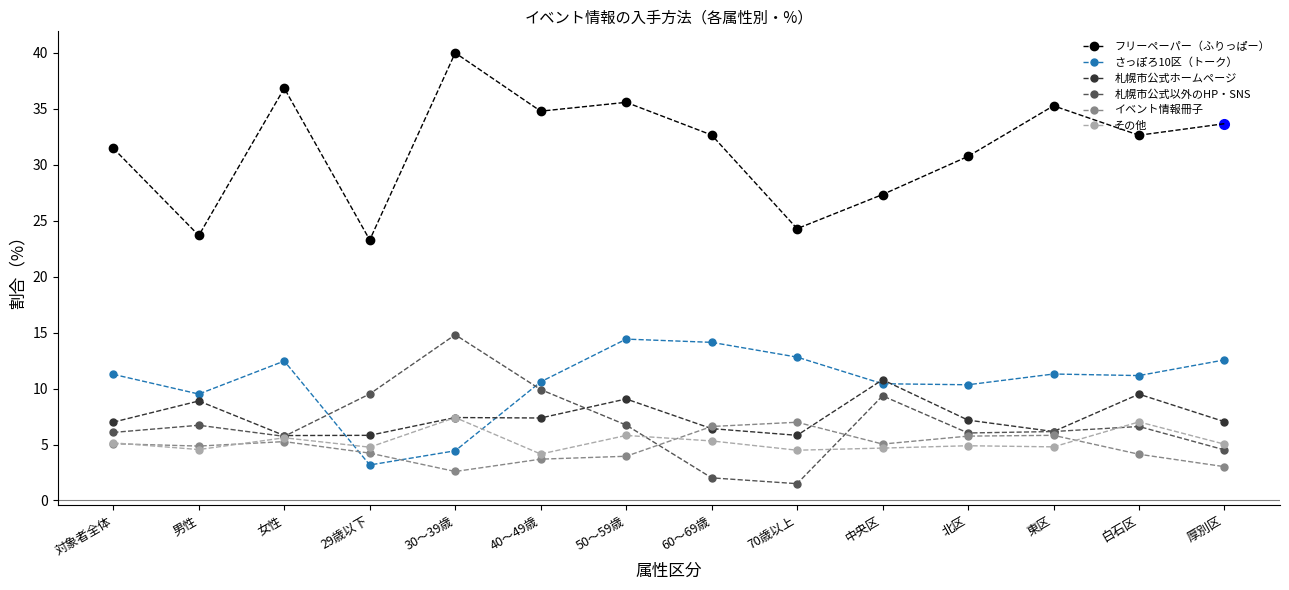

The value of その他 at 29歳以下 is 4.8. True or false?

True